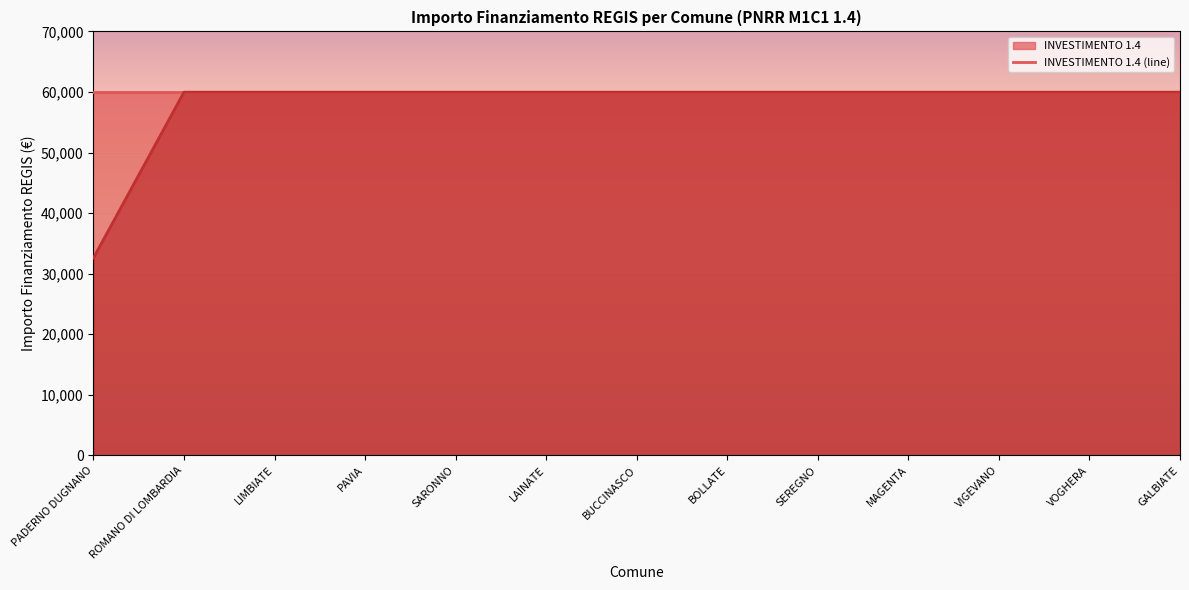

How many categories are shown in the chart?

13